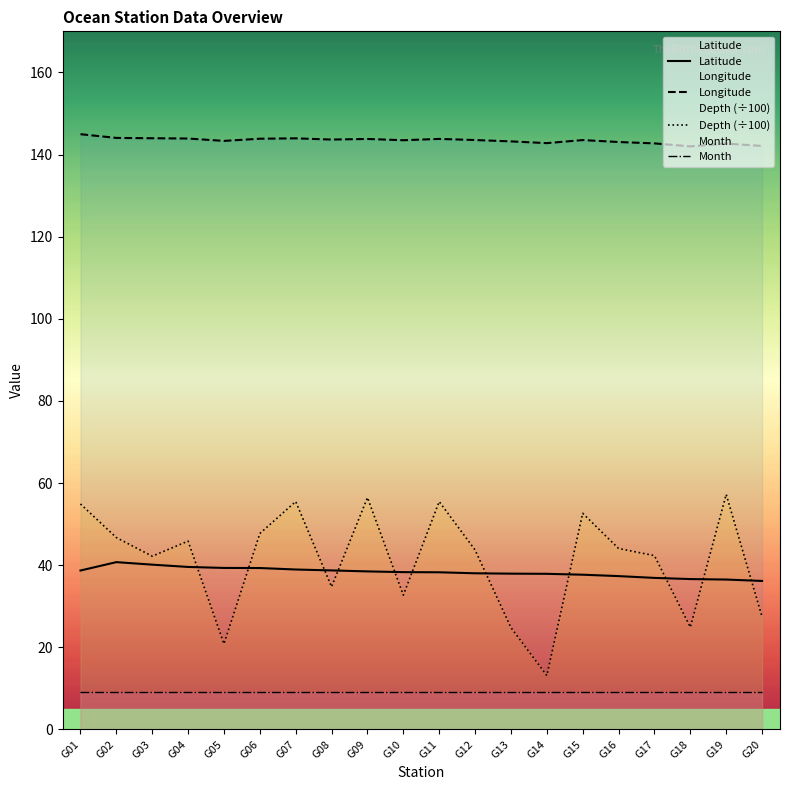

Which category has the lowest value in the Month series?

G01